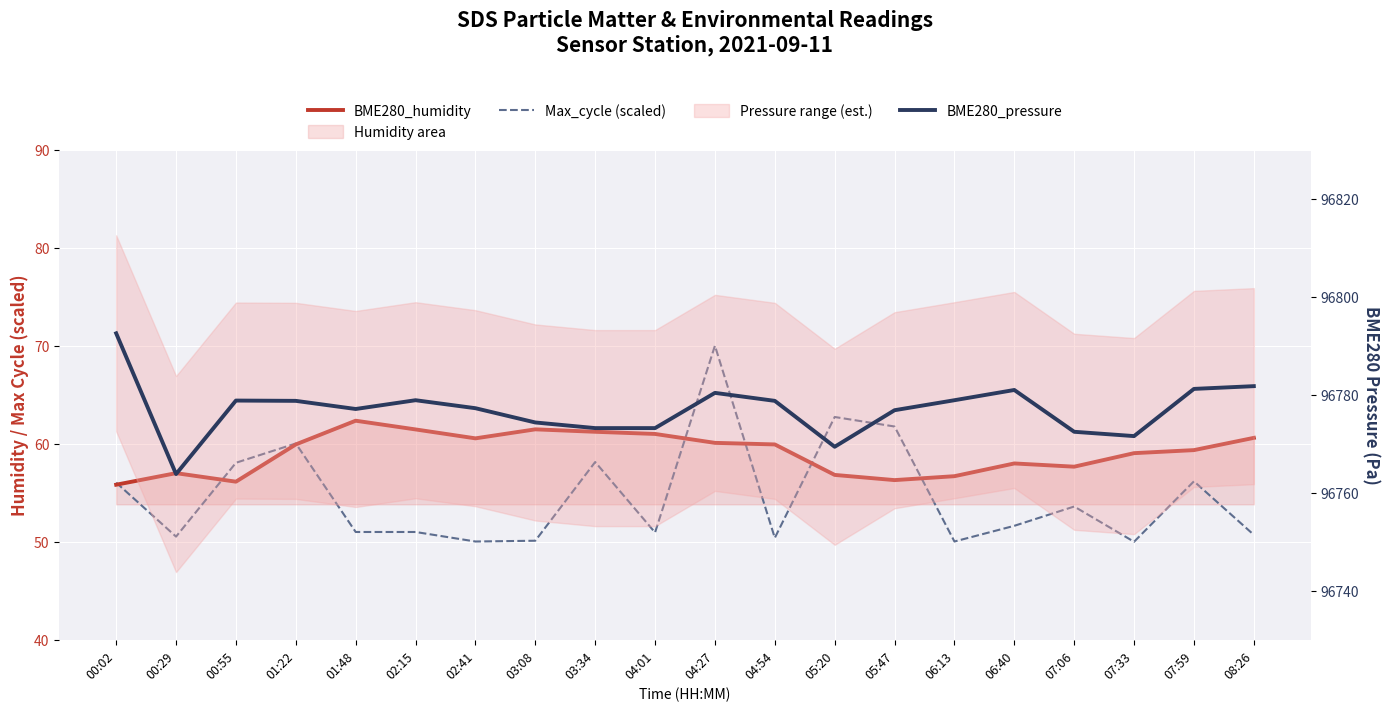

What is the sum of all Max_cycle (scaled) values?

1092.9